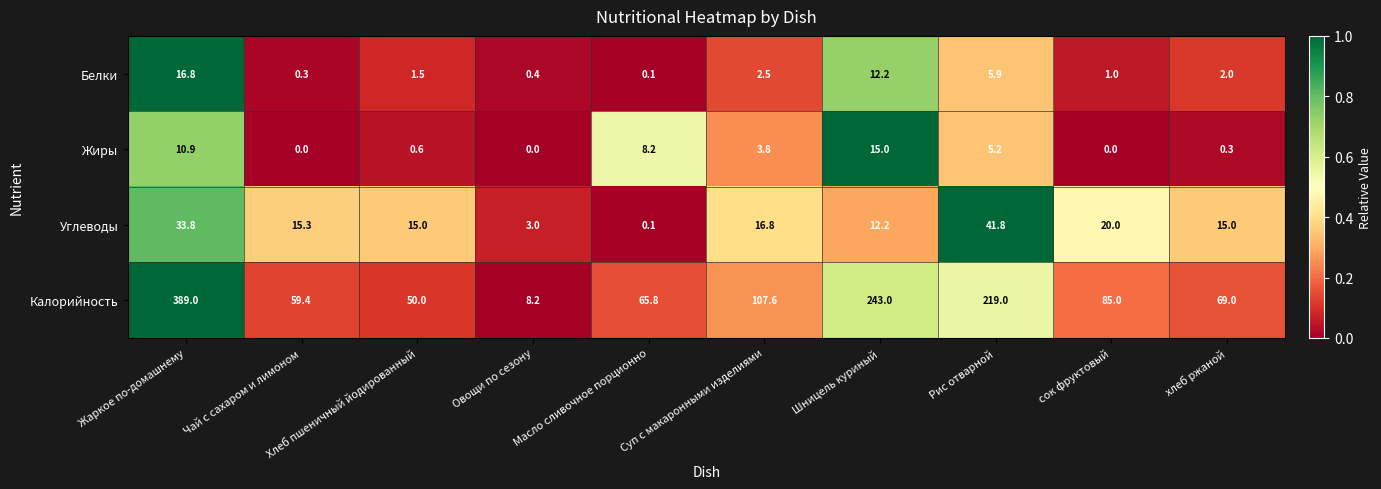

Which series has the largest total across all categories?

Калорийность